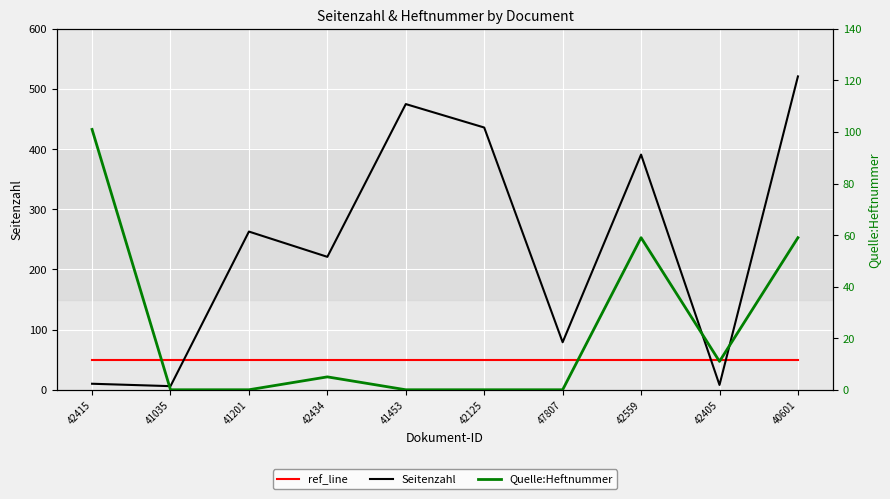

True or false: Seitenzahl has a value of 8 at 42405.

True